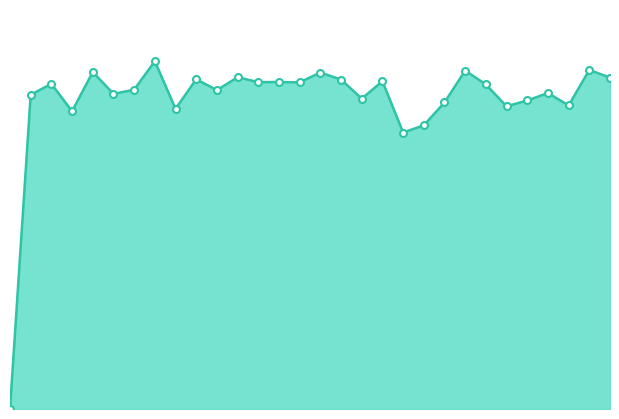

Does the chart have visible grid lines?

No